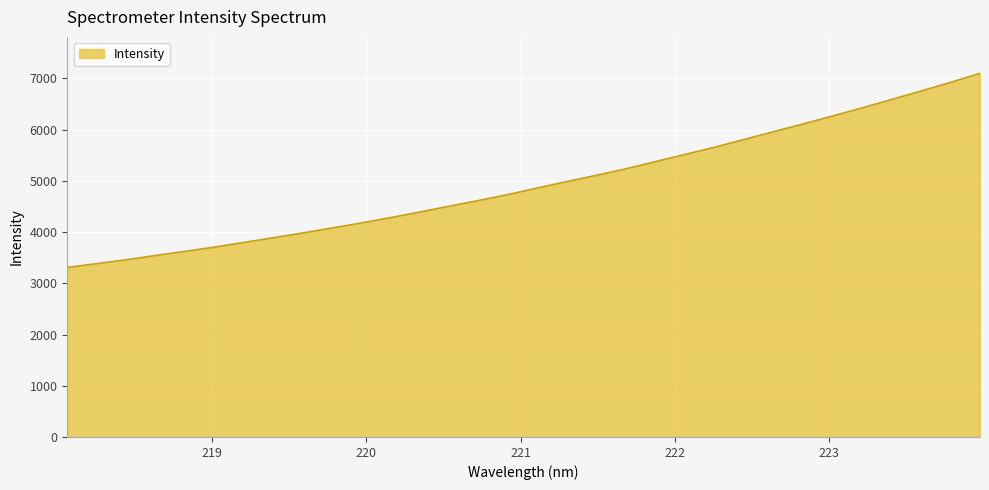

What is the smallest value displayed?

3309.9